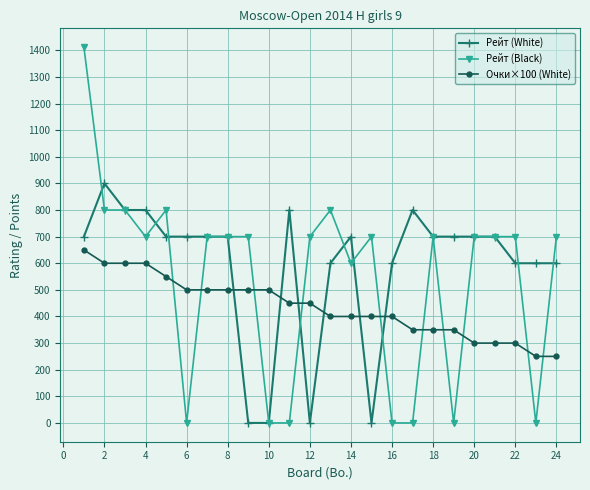

Rank the series by their maximum value, from highest to lowest.

Рейт (Black), Рейт (White), Очки×100 (White)